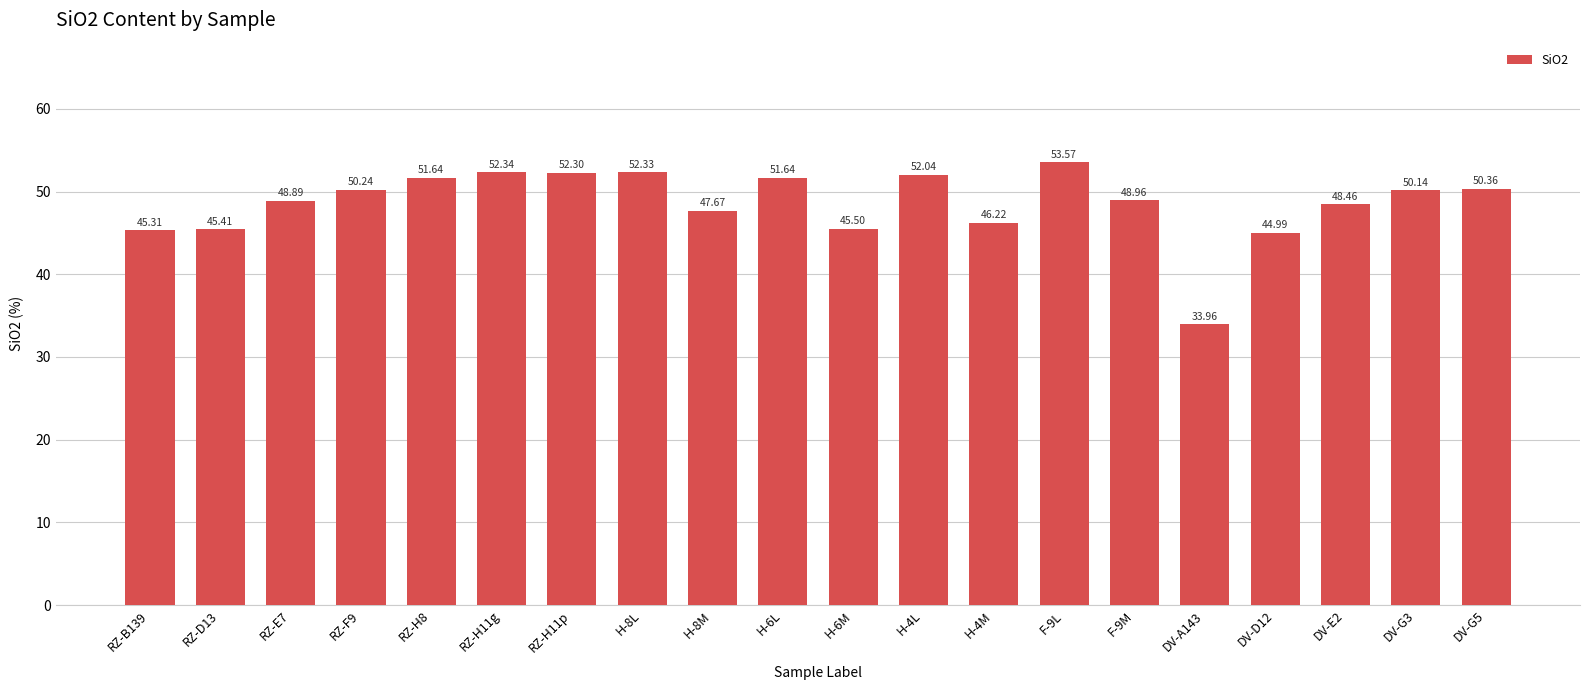

What is the change in value from H-8L to F-9L?

+1.2